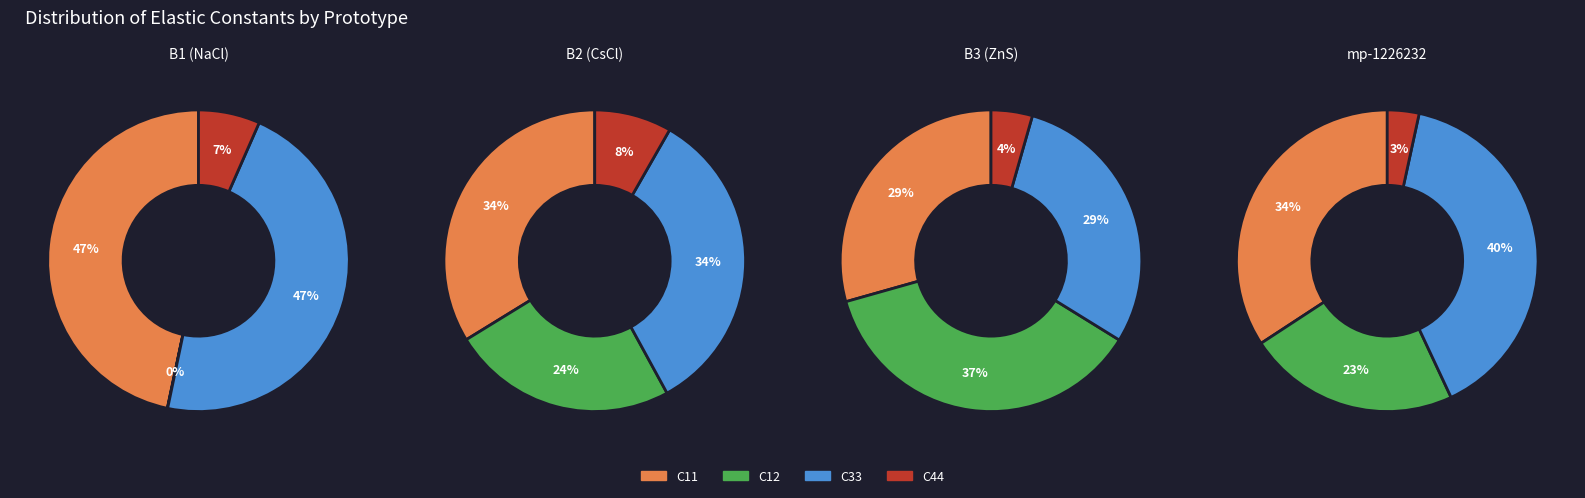

Rank the series by their maximum value, from highest to lowest.

C11, C33, C12, C44